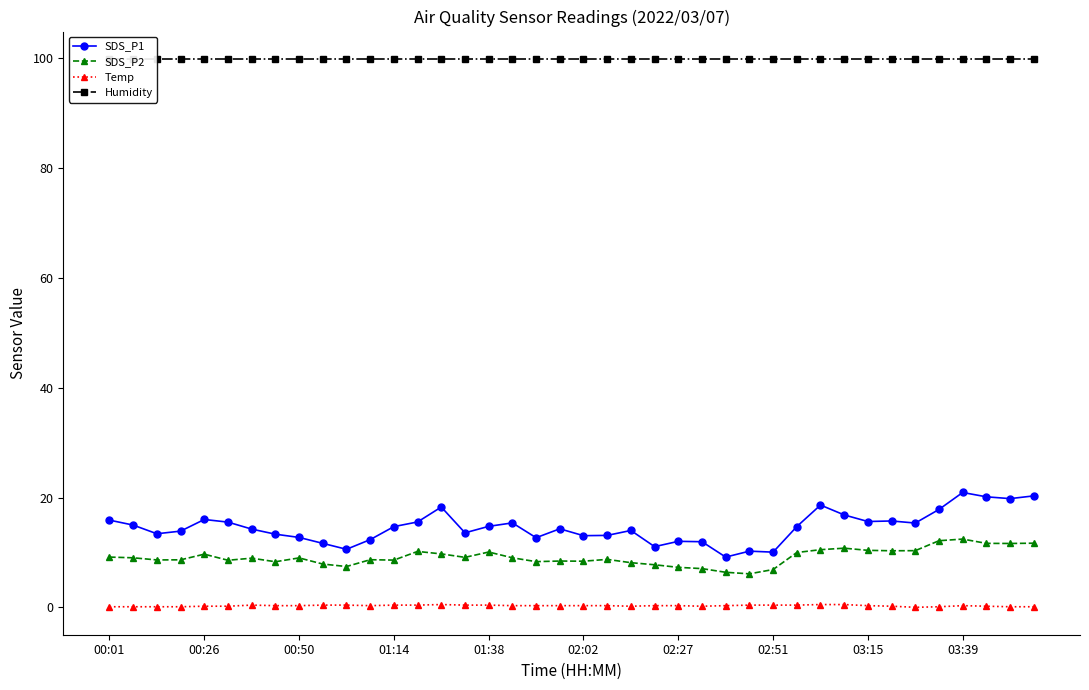

Reading left to right, transcribe all the data shown in this chart.

SDS_P1: 15.9	15.0	13.4	13.9	16.0	15.5	14.2	13.3	12.7	11.7	10.6	12.3	14.7	15.6	18.3	13.6	14.8	15.4	12.7	14.3	13.1	13.1	14.0	11.1	12.0	11.9	9.2	10.2	10.1	14.7	18.6	16.8	15.6	15.7	15.3	17.8	20.9	20.1	19.8	20.3
SDS_P2: 9.2	9.0	8.6	8.7	9.7	8.6	8.9	8.3	9.0	7.9	7.4	8.7	8.6	10.2	9.7	9.1	10.1	9.0	8.3	8.4	8.4	8.7	8.1	7.8	7.3	7.0	6.4	6.1	6.9	10.0	10.5	10.8	10.4	10.3	10.3	12.1	12.4	11.7	11.6	11.7
Temp: 0.1	0.1	0.1	0.1	0.2	0.2	0.4	0.3	0.3	0.4	0.4	0.3	0.4	0.4	0.5	0.4	0.4	0.3	0.3	0.3	0.3	0.3	0.2	0.3	0.3	0.2	0.3	0.4	0.4	0.4	0.5	0.5	0.3	0.2	0.0	0.1	0.3	0.2	0.1	0.1
Humidity: 99.9	99.9	99.9	99.9	99.9	99.9	99.9	99.9	99.9	99.9	99.9	99.9	99.9	99.9	99.9	99.9	99.9	99.9	99.9	99.9	99.9	99.9	99.9	99.9	99.9	99.9	99.9	99.9	99.9	99.9	99.9	99.9	99.9	99.9	99.9	99.9	99.9	99.9	99.9	99.9